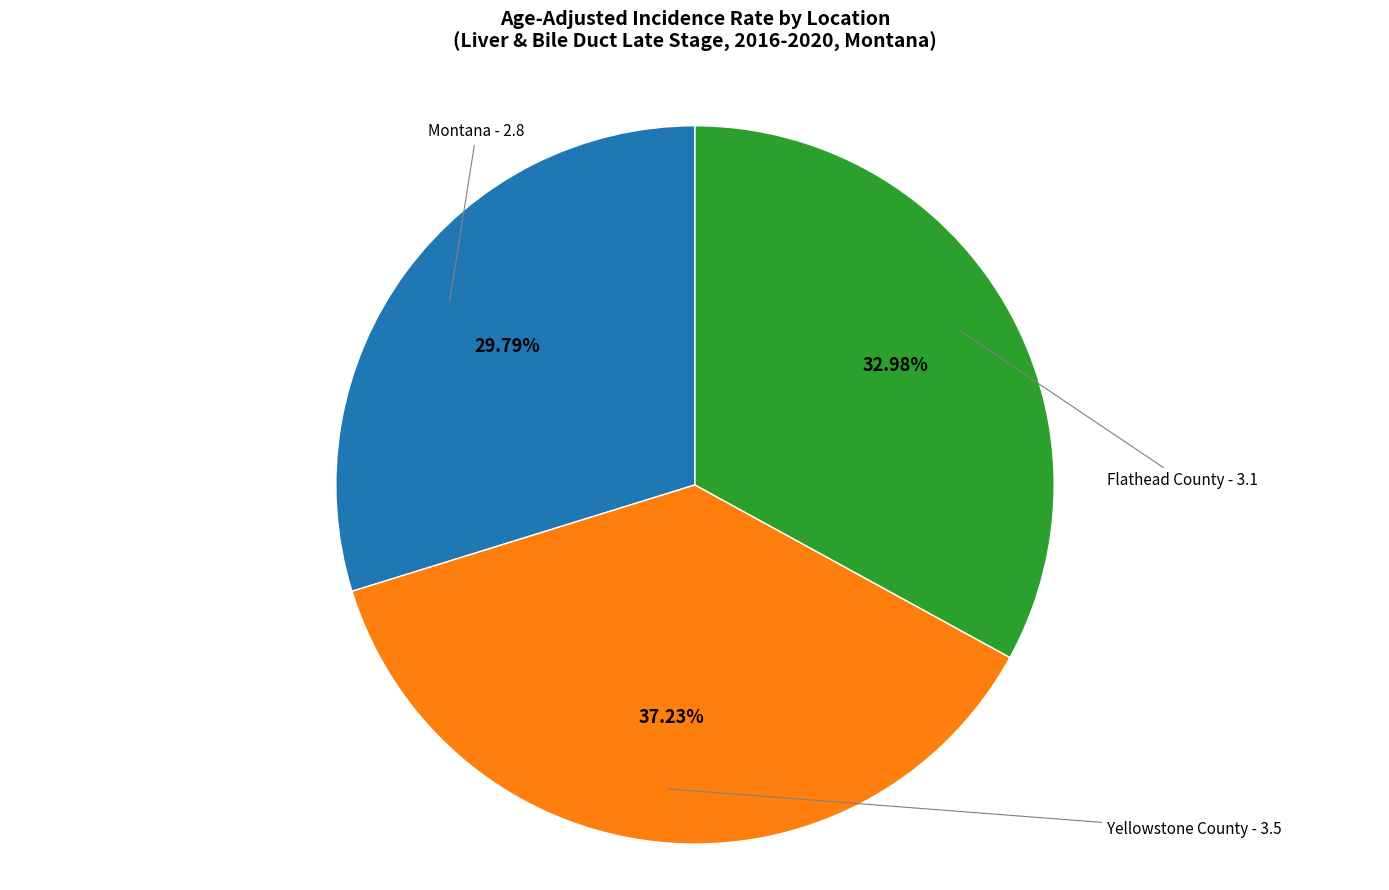

Is there any slice that represents more than half of the pie?

No